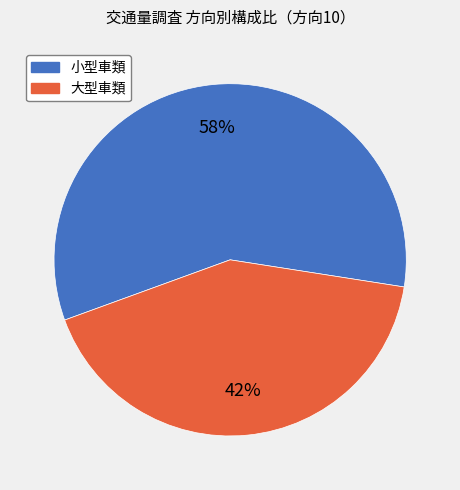

How many slices are in this pie chart?

2